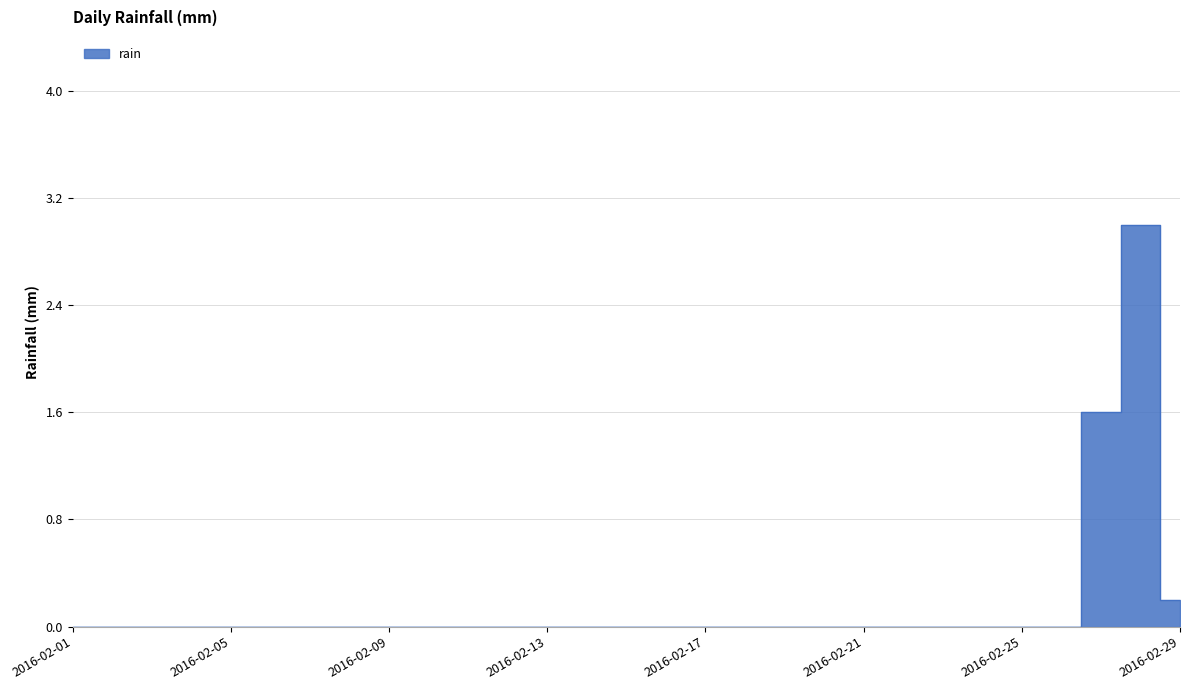

List the labels in order of value, smallest first.

2016-02-01, 2016-02-02, 2016-02-03, 2016-02-04, 2016-02-05, 2016-02-06, 2016-02-07, 2016-02-08, 2016-02-09, 2016-02-10, 2016-02-11, 2016-02-12, 2016-02-13, 2016-02-14, 2016-02-15, 2016-02-16, 2016-02-17, 2016-02-18, 2016-02-19, 2016-02-20, 2016-02-21, 2016-02-22, 2016-02-23, 2016-02-24, 2016-02-25, 2016-02-26, 2016-02-29, 2016-02-27, 2016-02-28